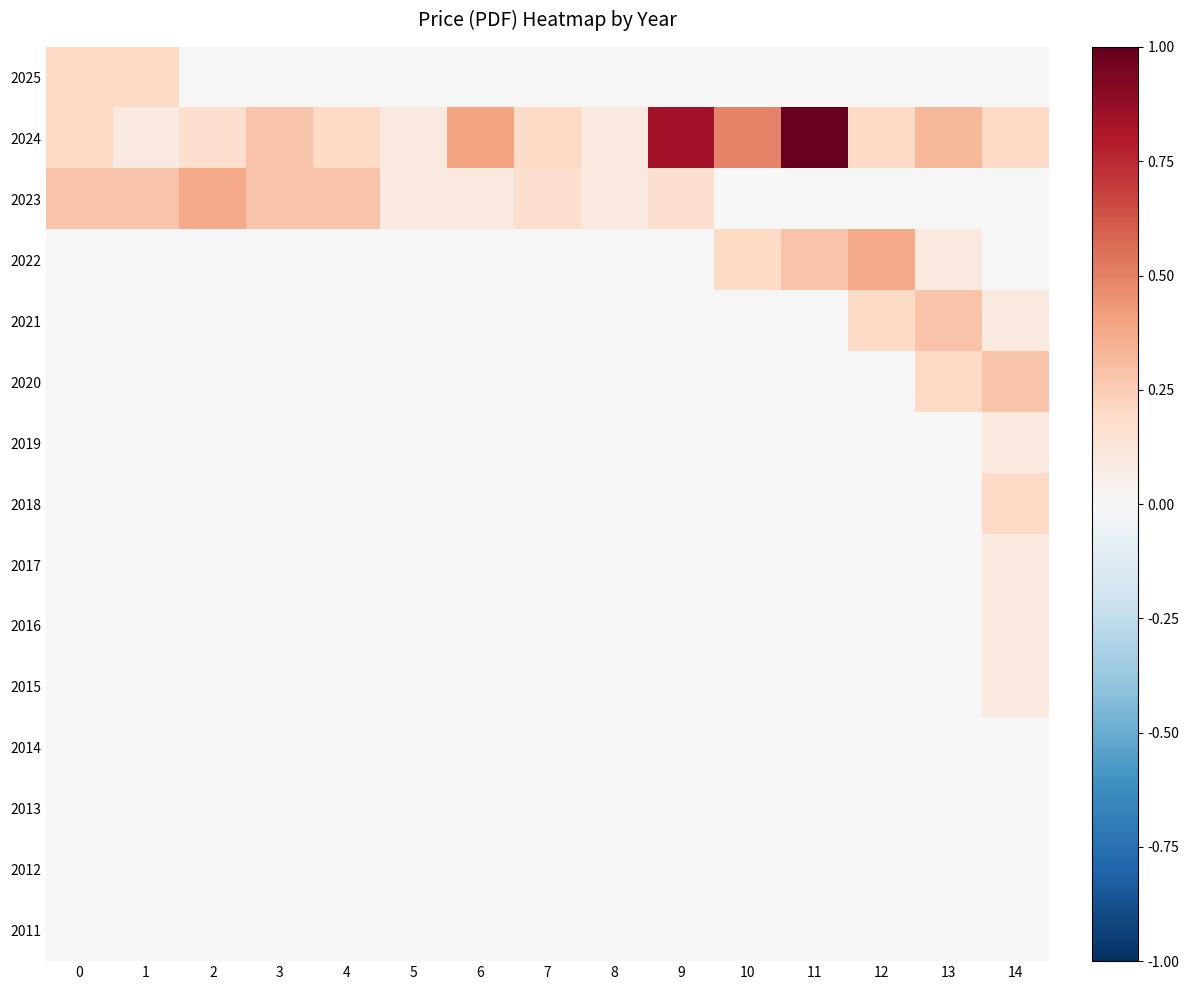

Which series has the largest range (max minus min)?

2024